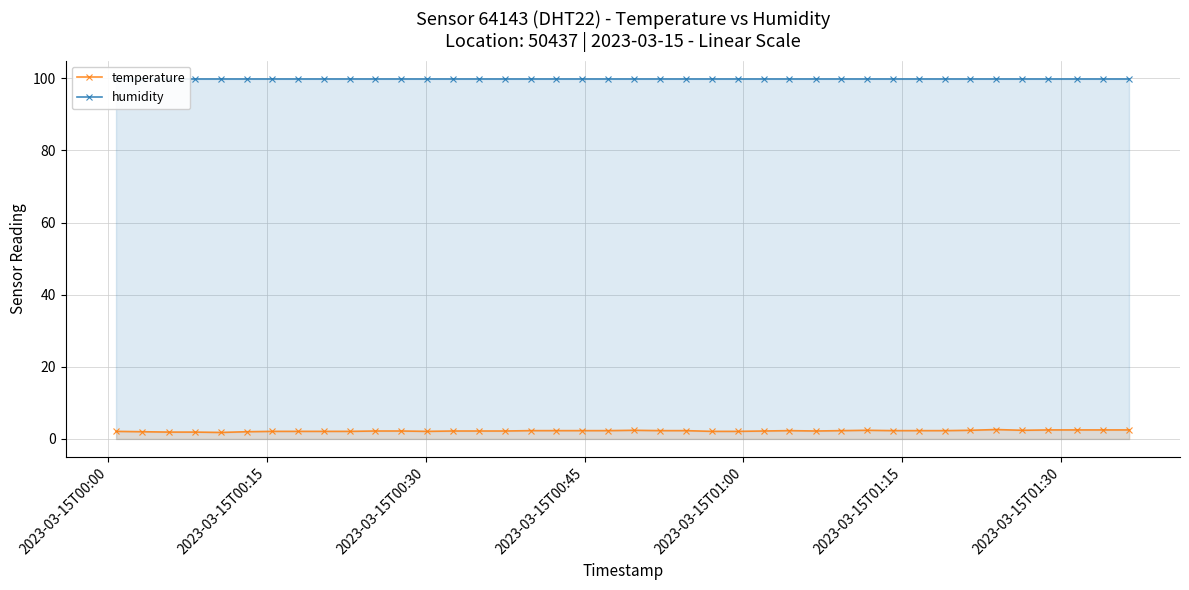

True or false: temperature has more than 0 points higher than both neighbors.

True